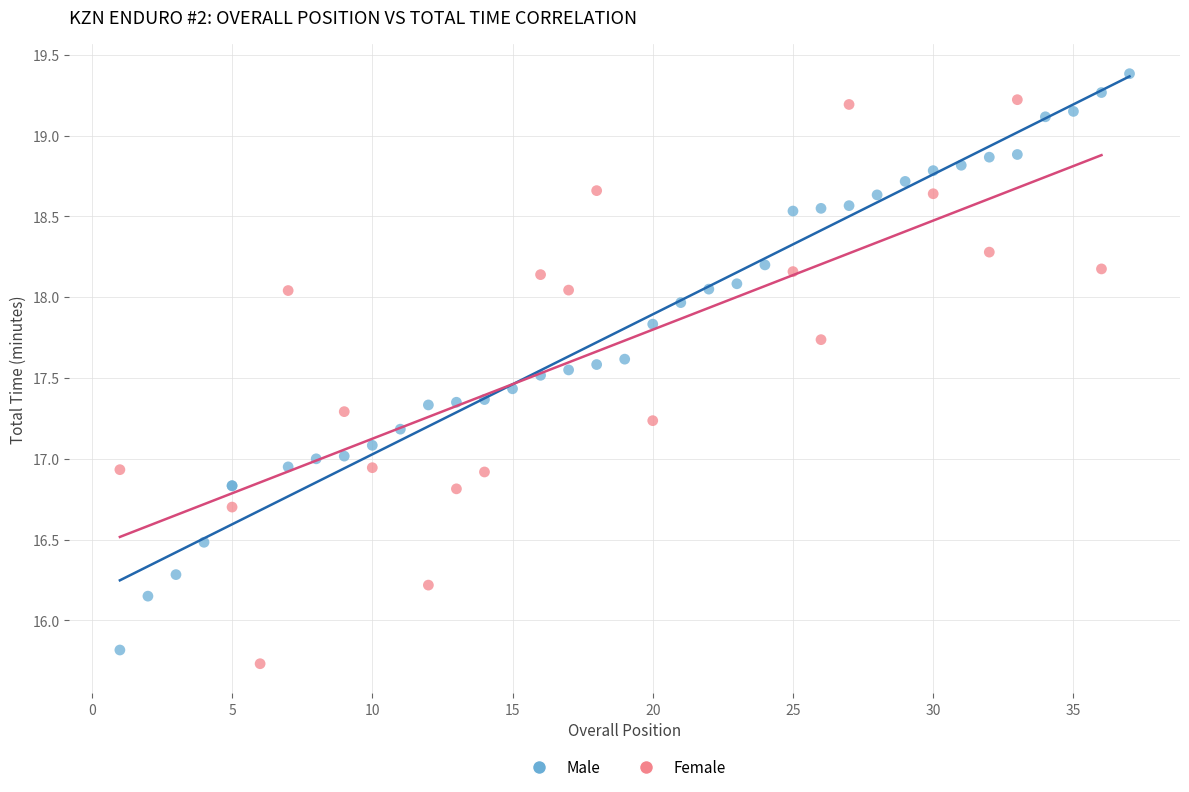

Which series reaches the maximum Y coordinate?

Male